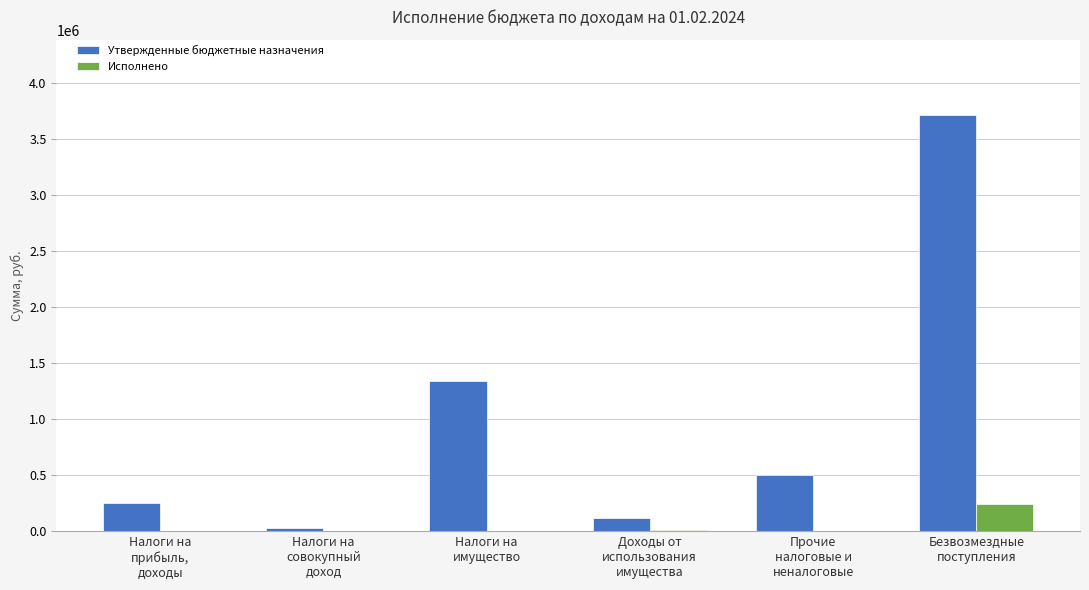

The value of Утвержденные бюджетные назначения at Доходы от
использования
имущества is 118200.0. True or false?

True